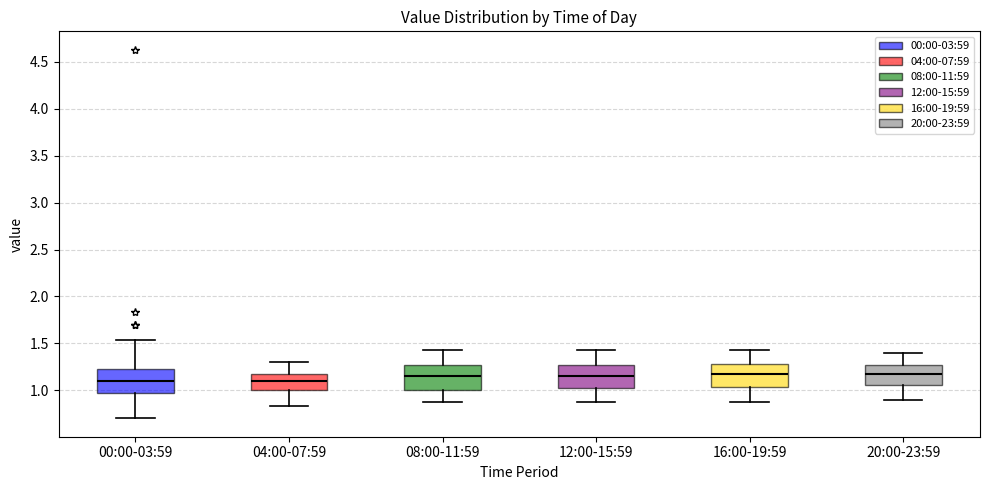

Reading left to right, read every box against the y-axis: the position of its median line, the range the box covers, and the ends of its whiskers. The values are not printed on the chart, so give them approximately, as read against the axis.

00:00-03:59: median 1.10, box 1.00 to 1.25, whiskers 0.70 to 1.55
04:00-07:59: median 1.10, box 1.00 to 1.15, whiskers 0.85 to 1.30
08:00-11:59: median 1.15, box 1.00 to 1.25, whiskers 0.85 to 1.45
12:00-15:59: median 1.15, box 1.00 to 1.25, whiskers 0.85 to 1.45
16:00-19:59: median 1.15, box 1.05 to 1.30, whiskers 0.85 to 1.45
20:00-23:59: median 1.15, box 1.05 to 1.25, whiskers 0.90 to 1.40